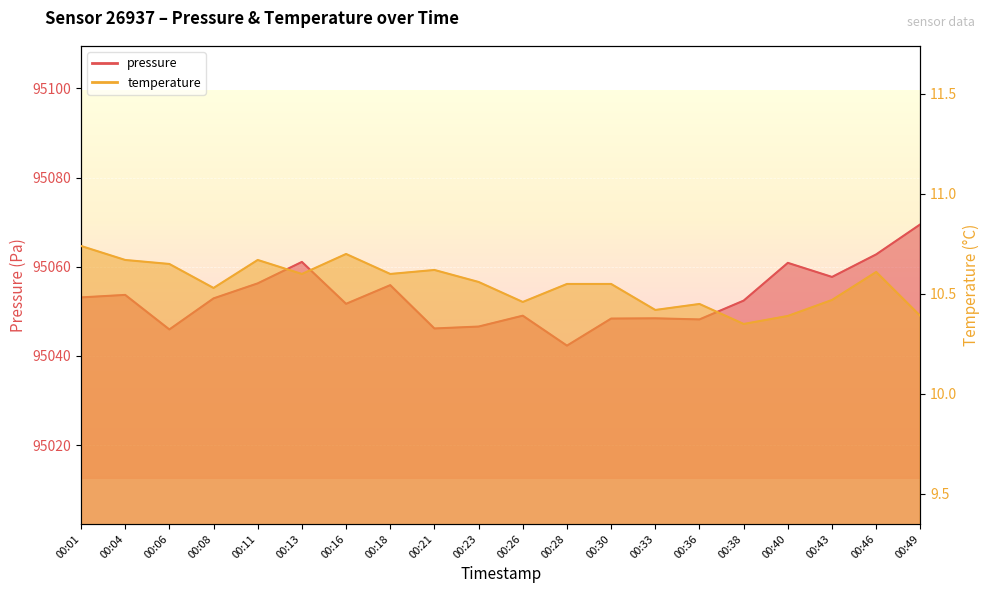

How many lines are shown in the chart?

2